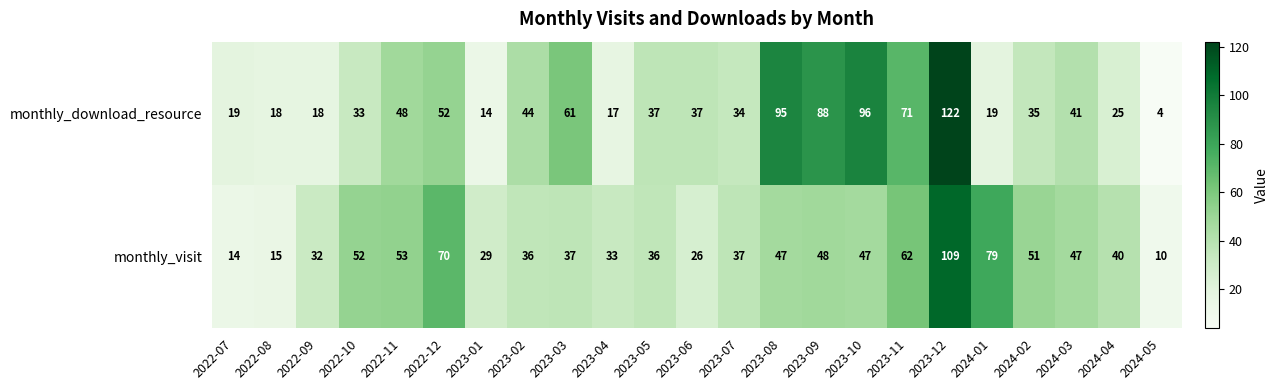

Read the monthly_download_resource value at 2024-05.

4